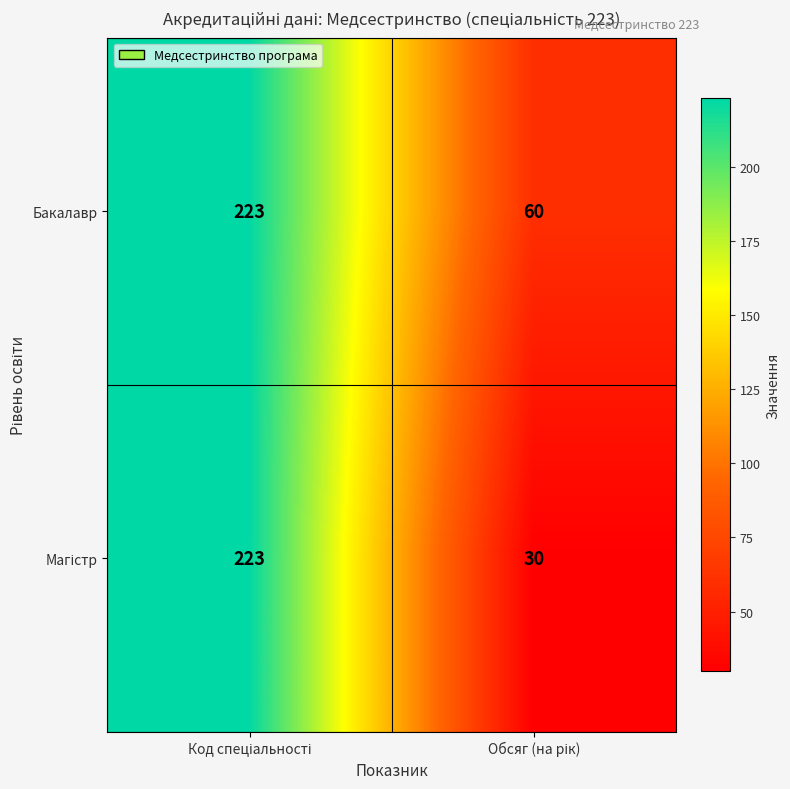

Which series has the largest total across all categories?

Бакалавр